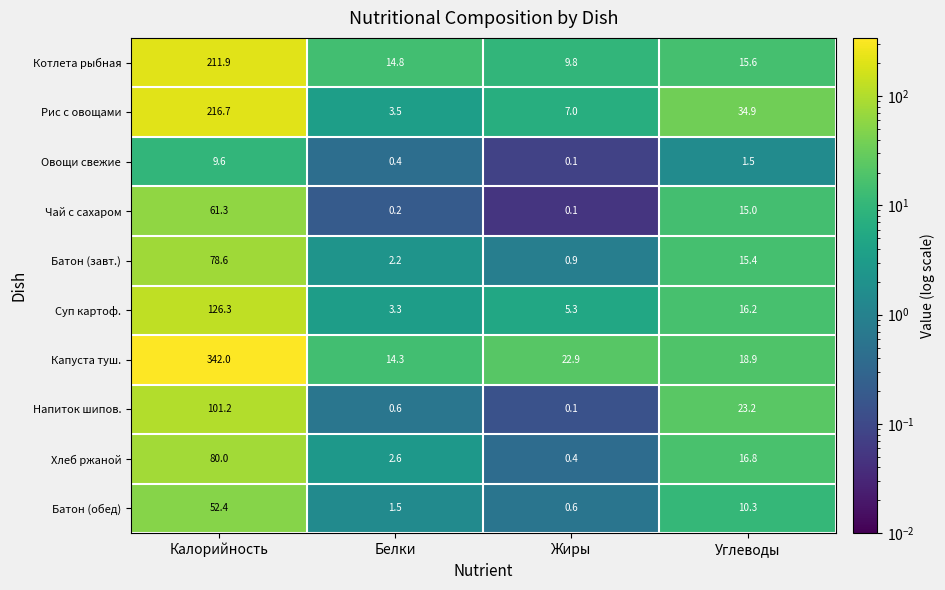

What is the difference between the Котлета рыбная values at Углеводы and Калорийность?

196.3